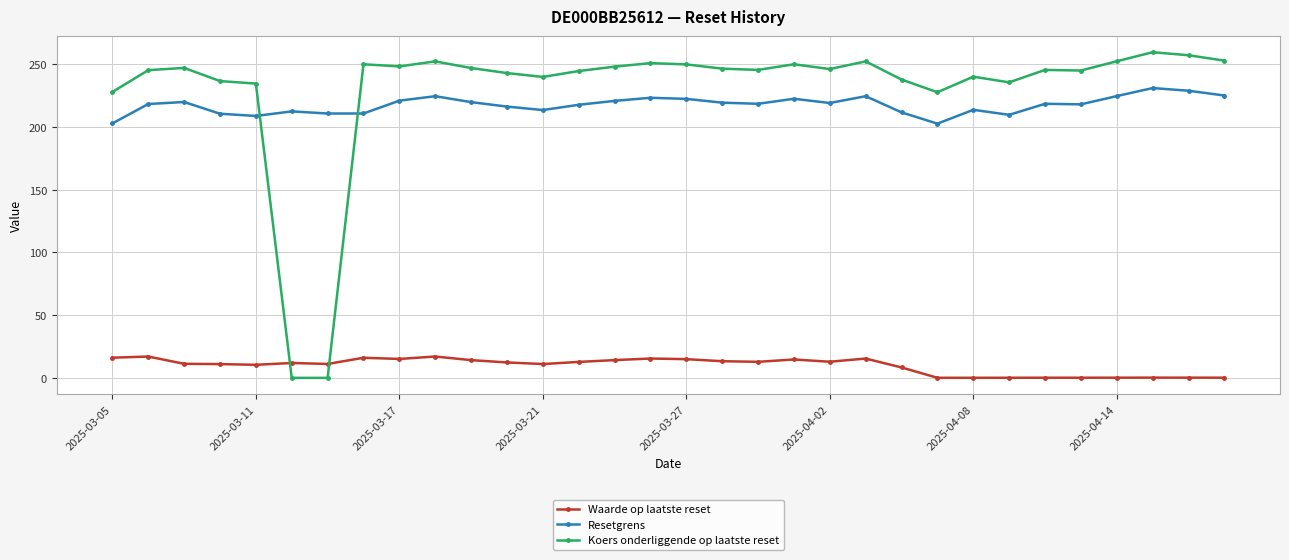

What is the value of the Resetgrens point at the 8th from the left?

210.8